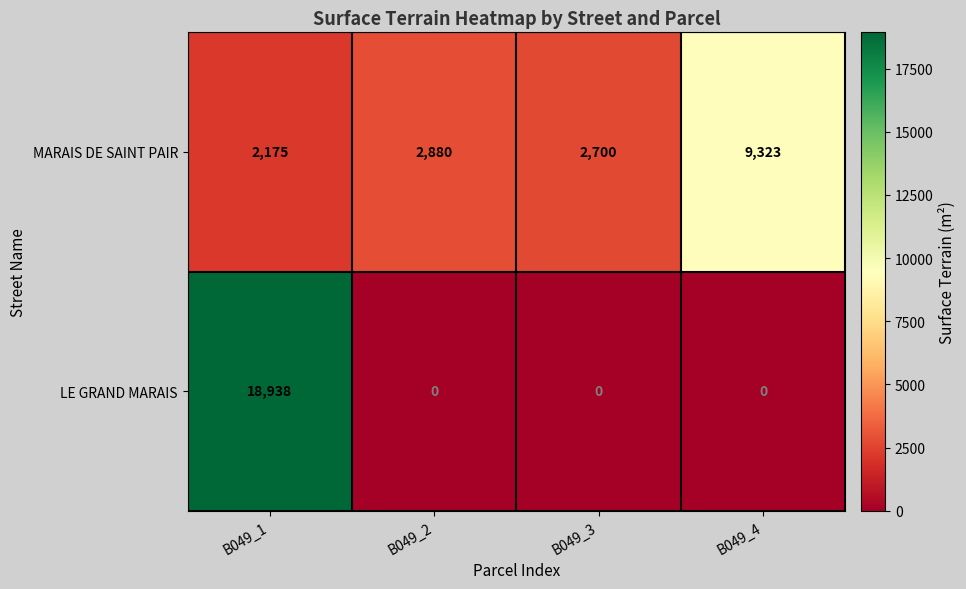

Which series has the widest spread of values?

LE GRAND MARAIS